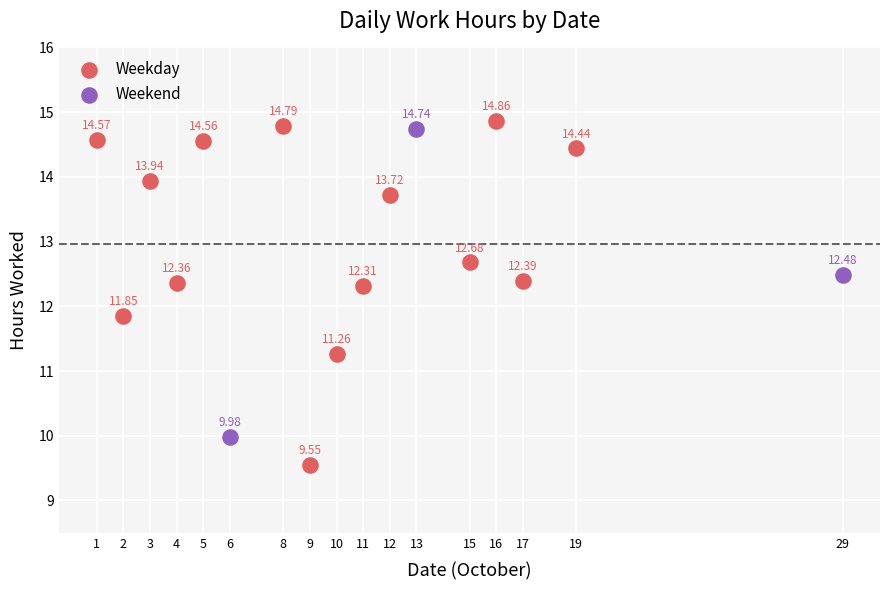

Which series reaches the minimum Y coordinate?

Weekday